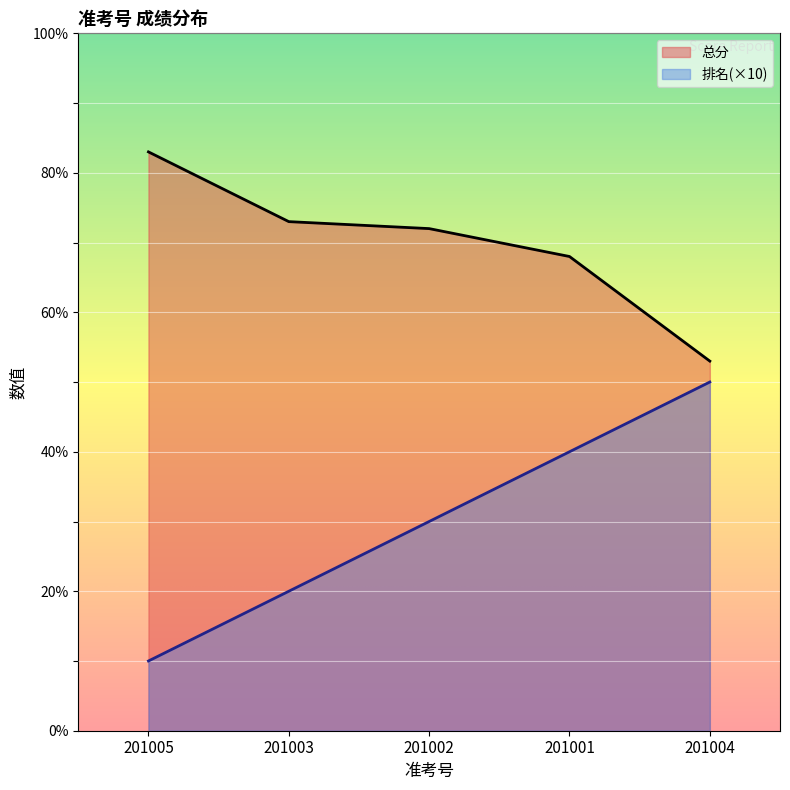

Reading left to right, transcribe all the data shown in this chart.

总分: 83	73	72	68	53
排名: 10	20	30	40	50